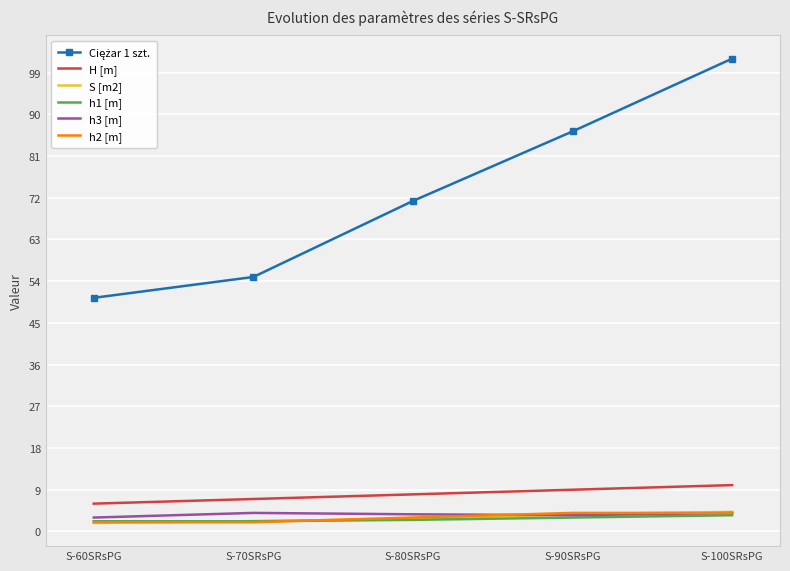

Which category has the highest value across all series?

S-100SRsPG